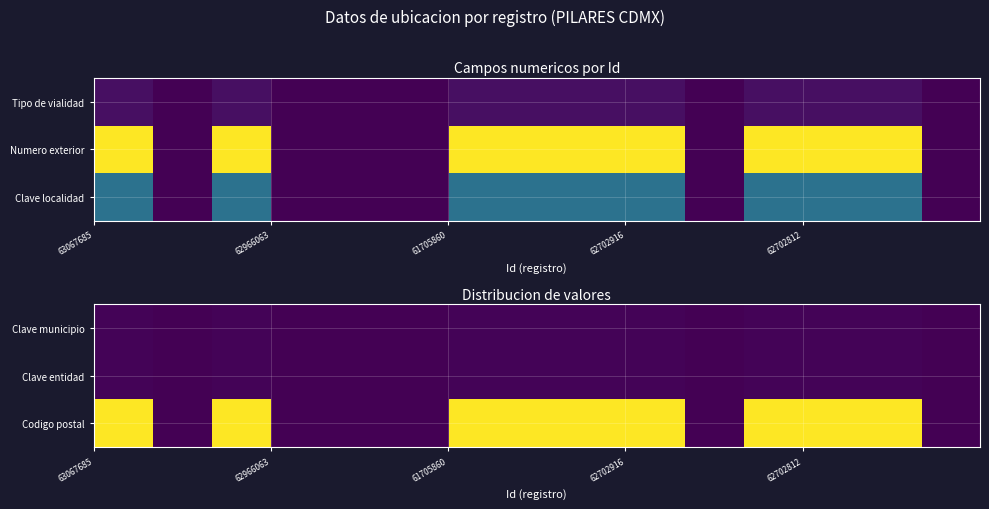

How many positive values does the Clave municipio series have?

9